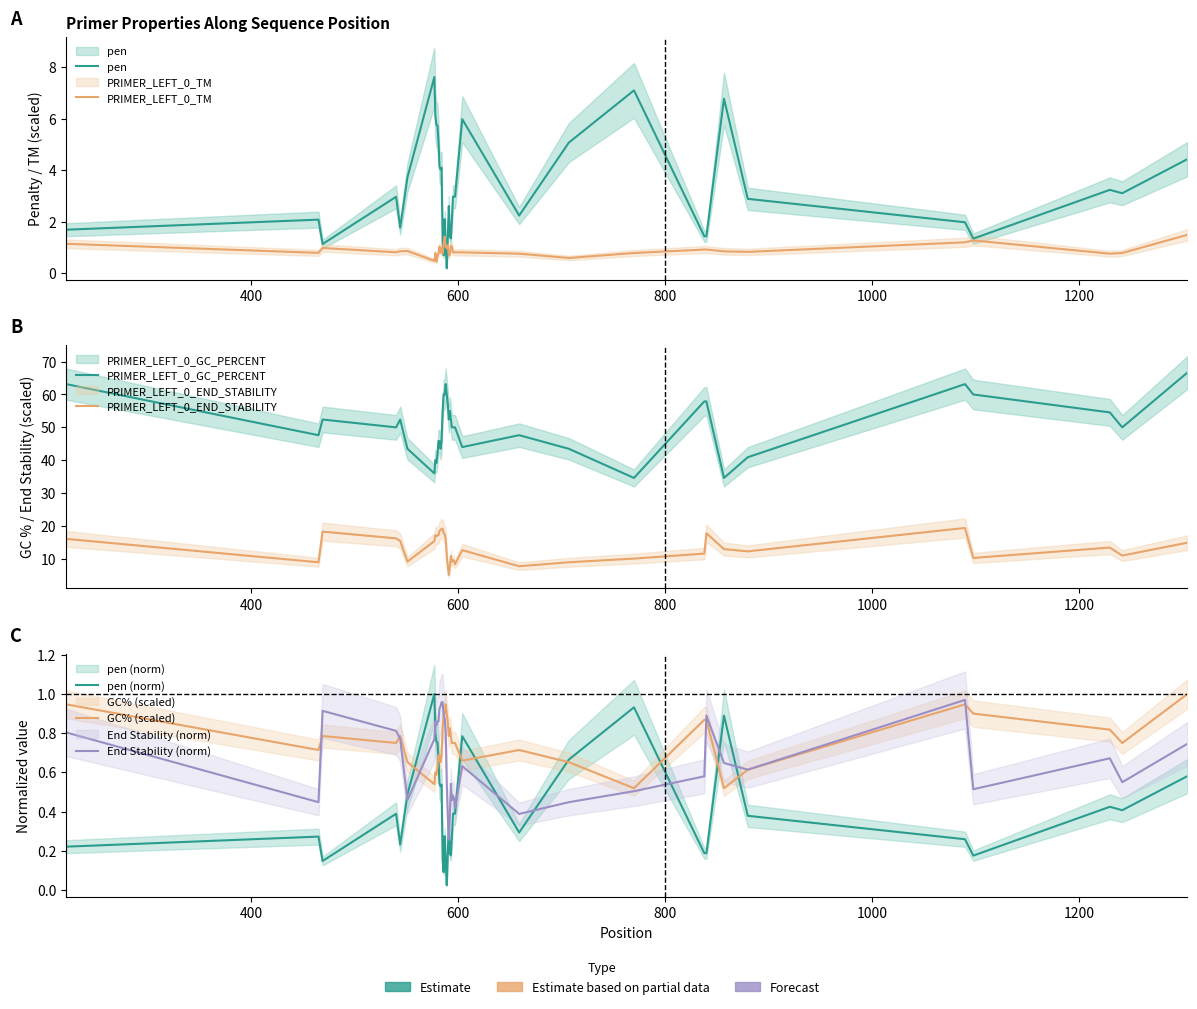

Which series has the largest total across all categories?

PRIMER_LEFT_0_GC_PERCENT